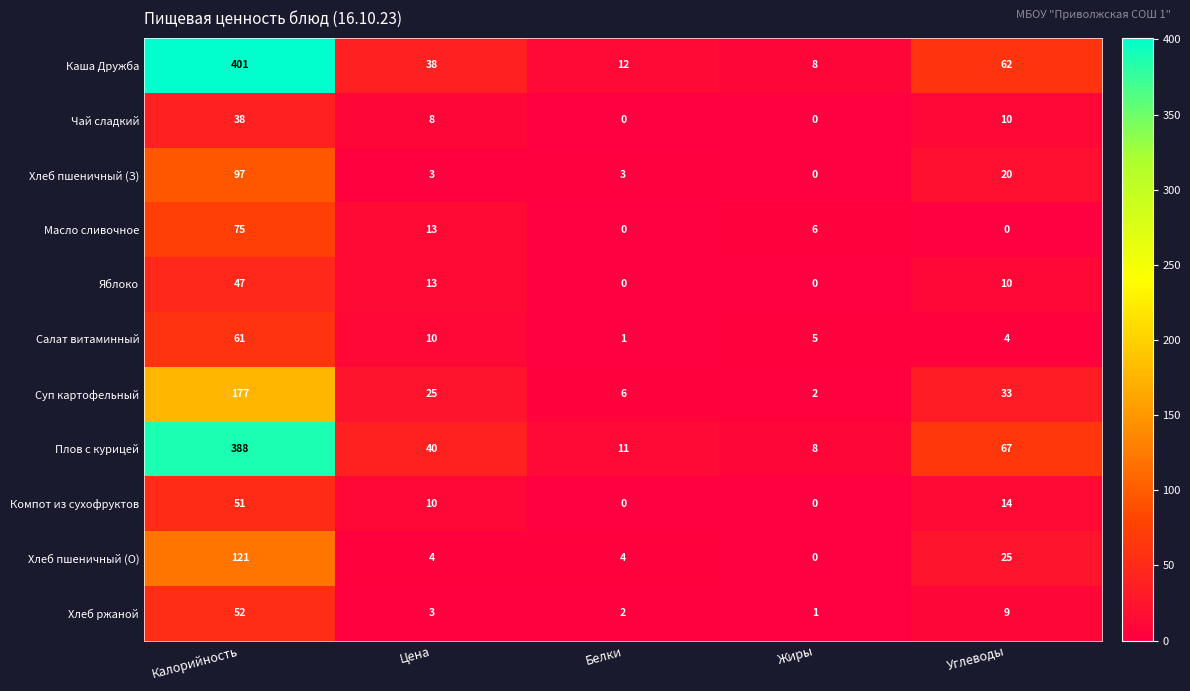

What is the sum of all Хлеб ржаной values?

67